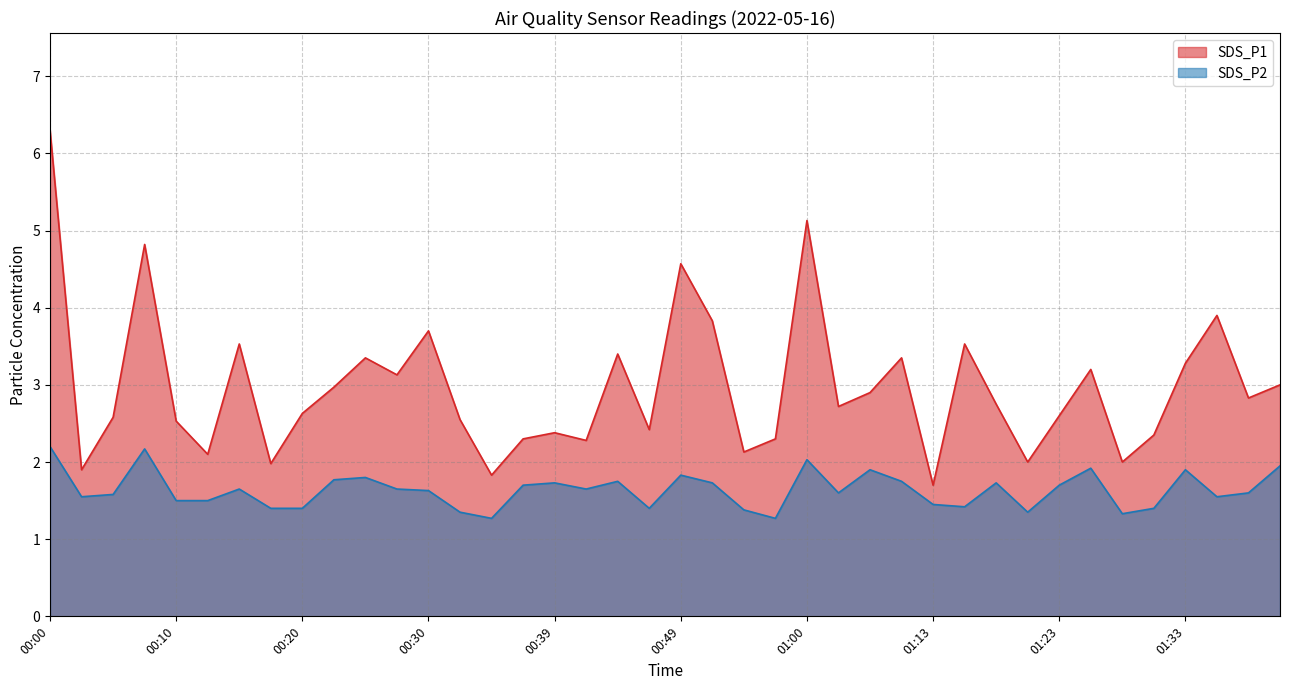

The SDS_P1 series shows 2.3 at 2022/05/16 00:42. True or false?

True